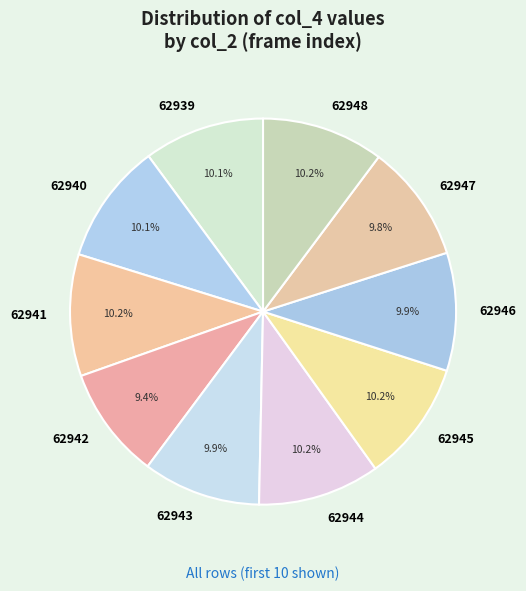

What is the ratio of the value at 62941 to the value at 62946?

1.0